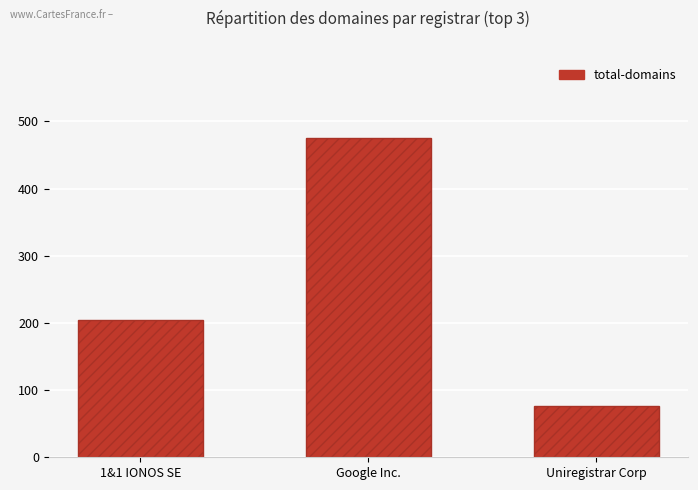

Between 1&1 IONOS SE and Google Inc., which is larger?

Google Inc.